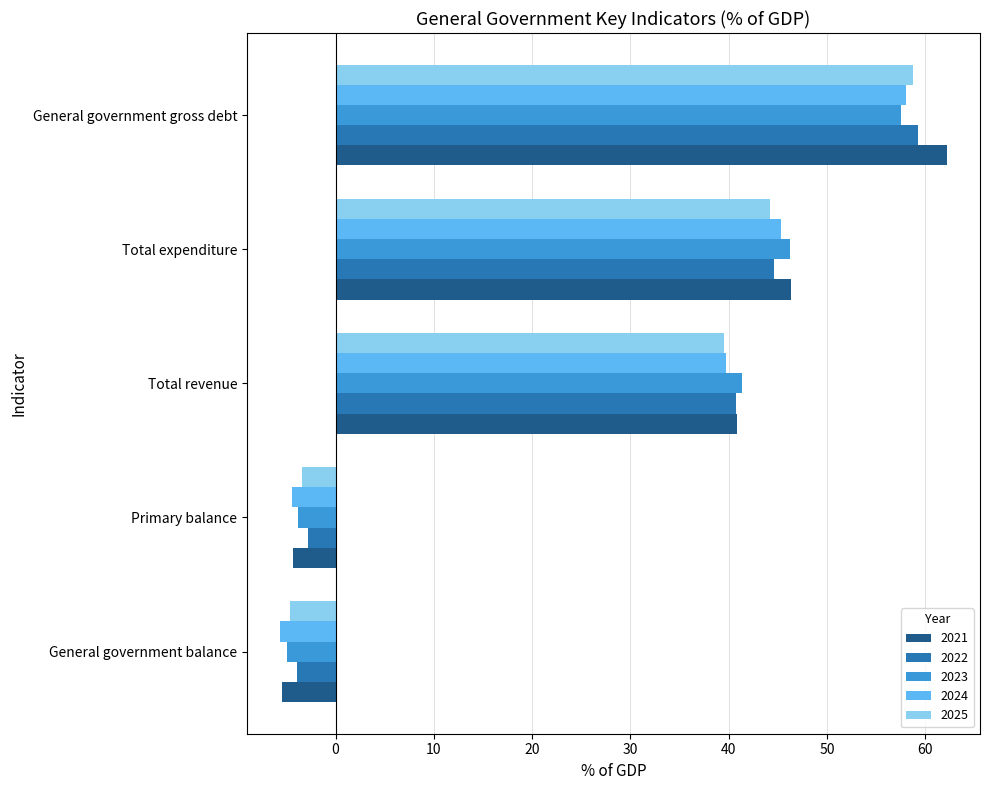

Which series changed the most between Total expenditure and General government gross debt?

2021